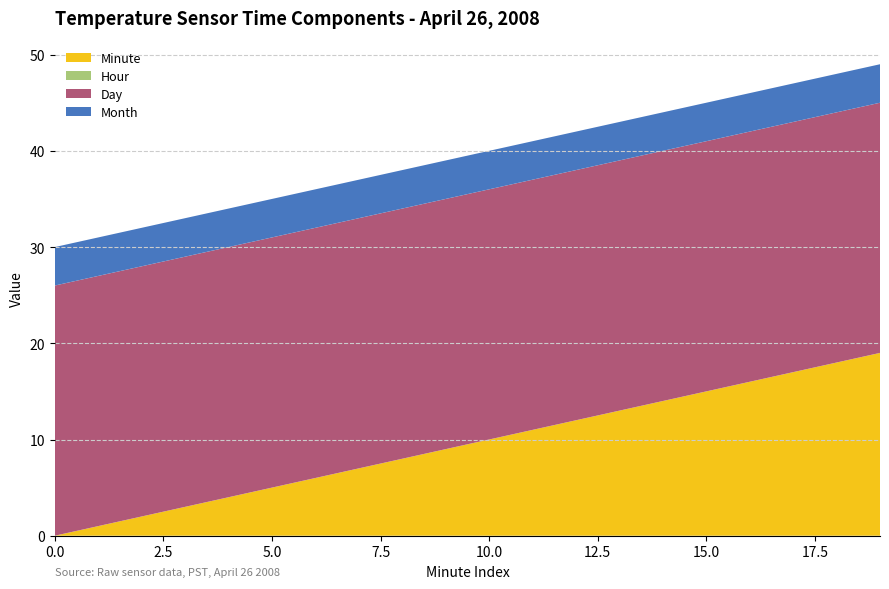

Reading left to right, transcribe all the data shown in this chart.

Minute: 0=0	1=1	2=2	3=3	4=4	5=5	6=6	7=7	8=8	9=9	10=10	11=11	12=12	13=13	14=14	15=15	16=16	17=17	18=18	19=19
Hour: 0=0	1=0	2=0	3=0	4=0	5=0	6=0	7=0	8=0	9=0	10=0	11=0	12=0	13=0	14=0	15=0	16=0	17=0	18=0	19=0
Day: 0=26	1=26	2=26	3=26	4=26	5=26	6=26	7=26	8=26	9=26	10=26	11=26	12=26	13=26	14=26	15=26	16=26	17=26	18=26	19=26
Month: 0=4	1=4	2=4	3=4	4=4	5=4	6=4	7=4	8=4	9=4	10=4	11=4	12=4	13=4	14=4	15=4	16=4	17=4	18=4	19=4